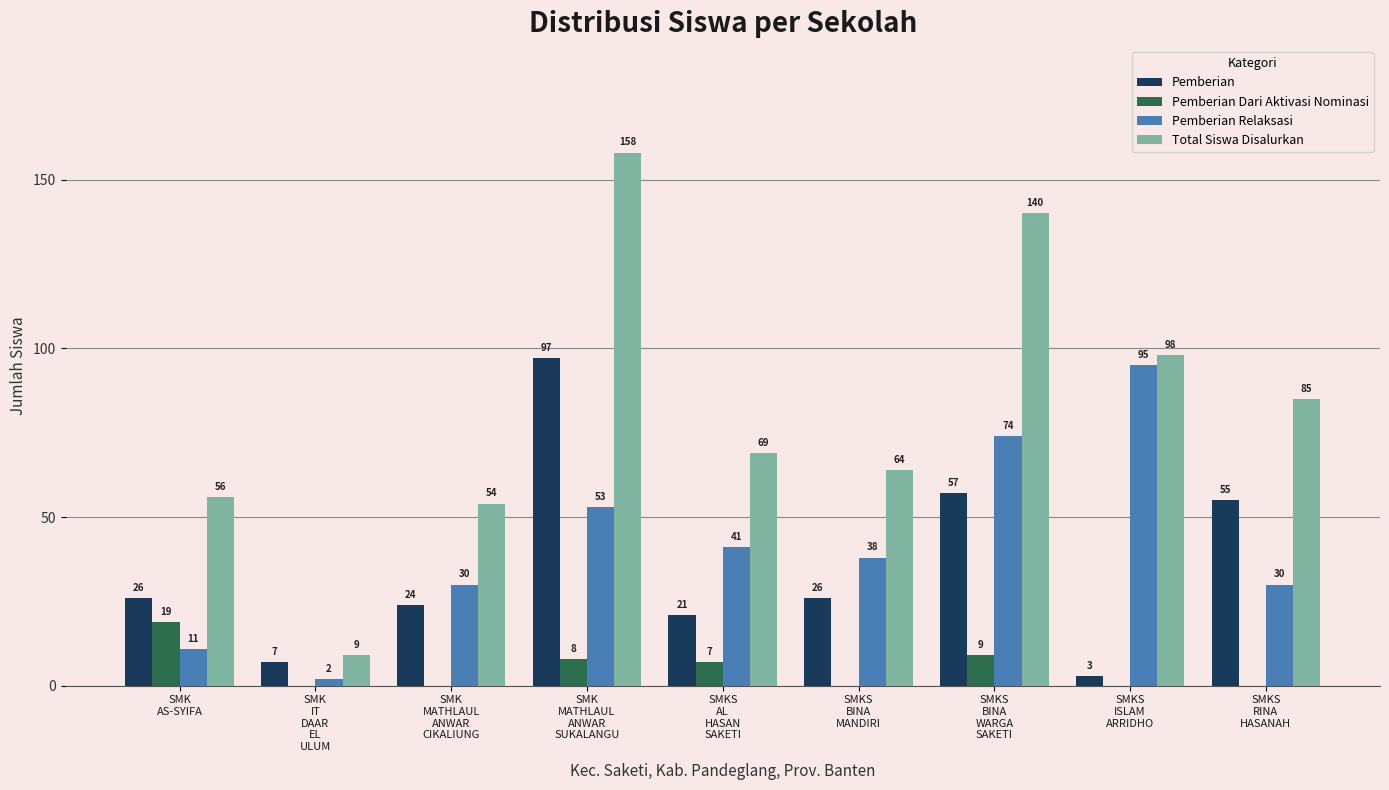

What is the maximum value shown in the chart?

158